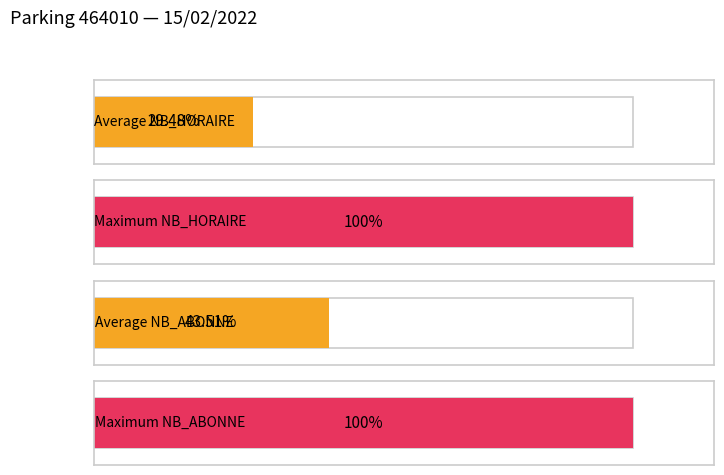

What is the approximate value of NB_HORAIRE at 15, to the nearest 50?

50